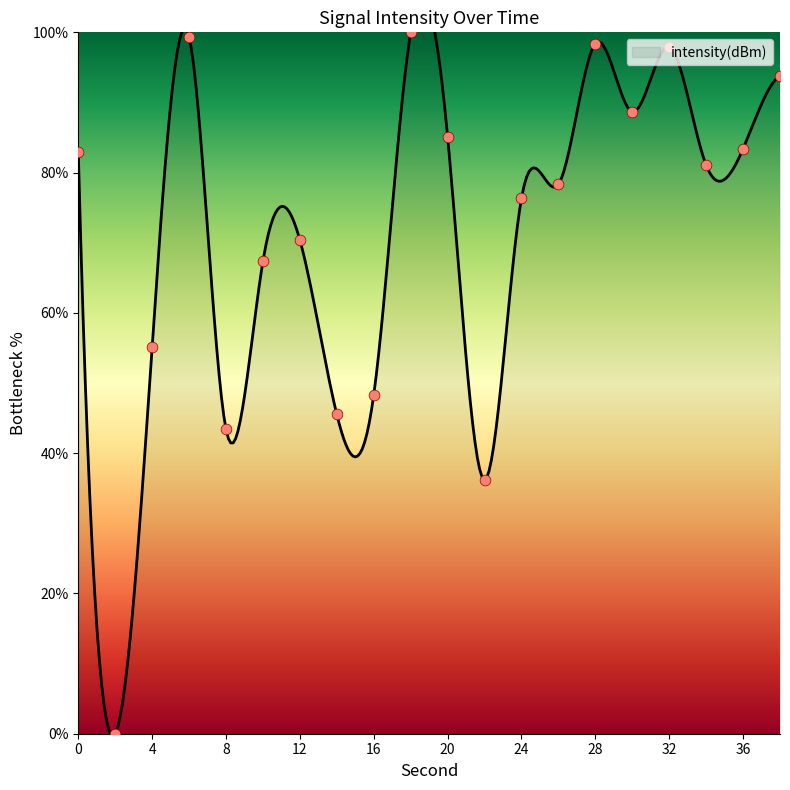

What is the change in value from 8 to 10?

+23.9